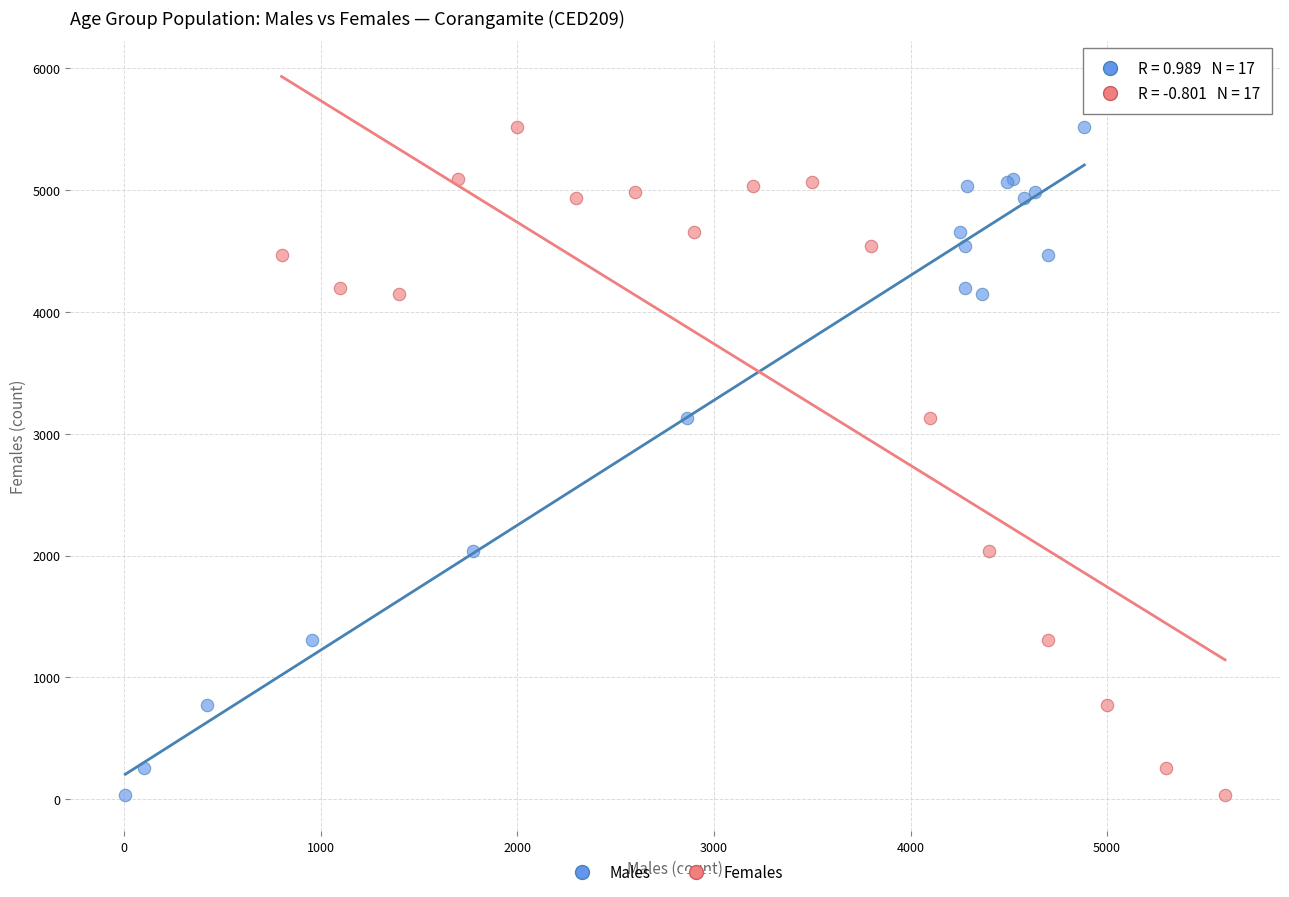

What are all the series names shown in the legend?

Males, Females